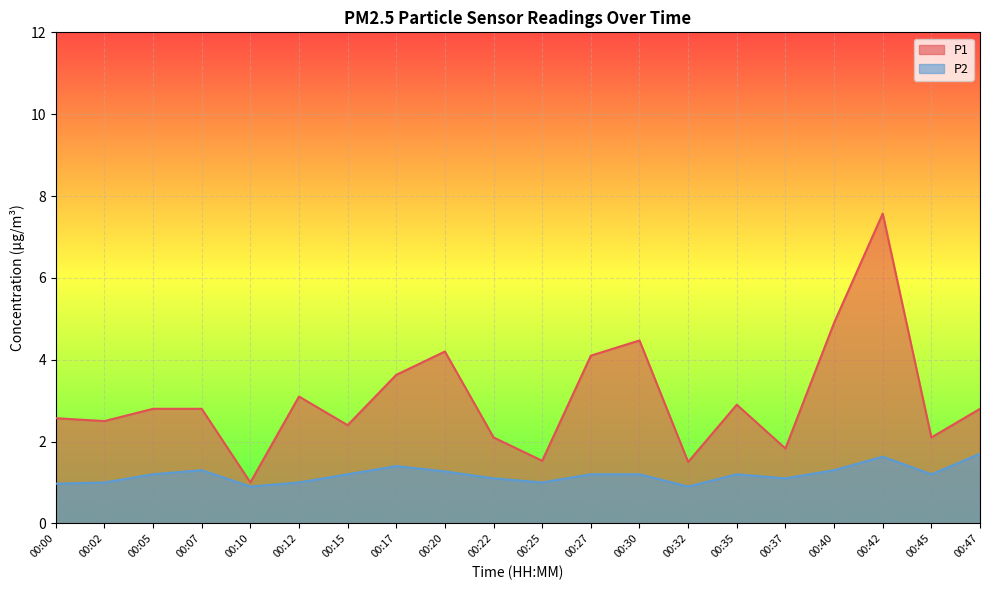

What is the sum of the P2 values at 00:00 and 00:30?

2.2